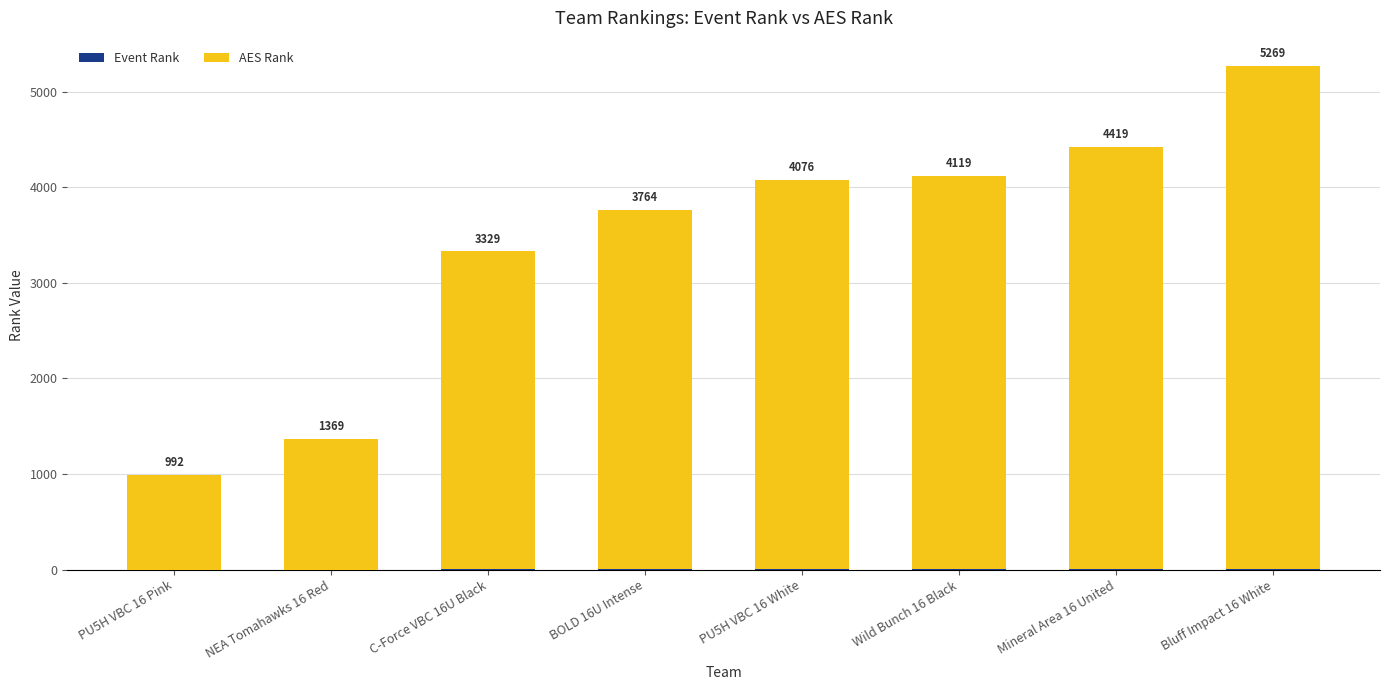

What is the total value across all series at Bluff Impact 16 White?

5269